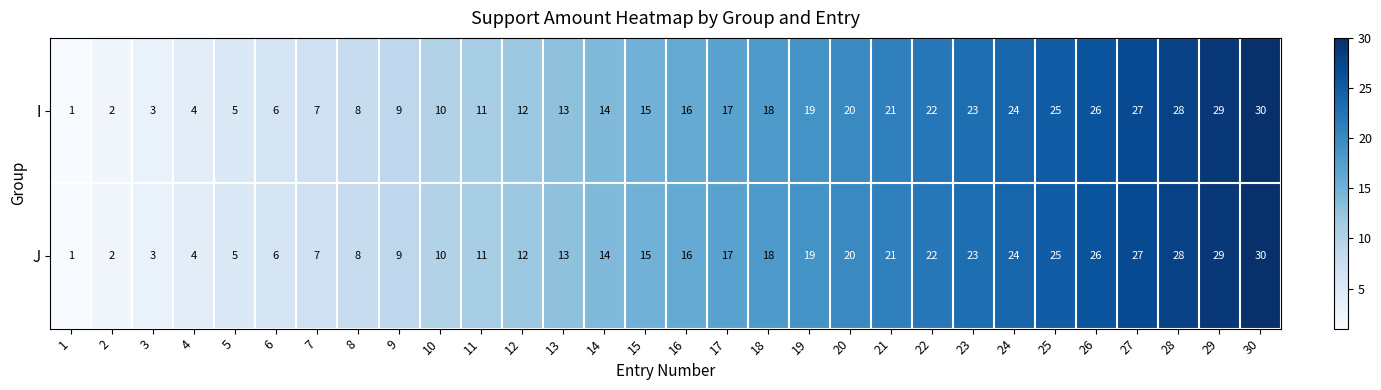

What is the difference between the maximum and second lowest values in the J series?

28